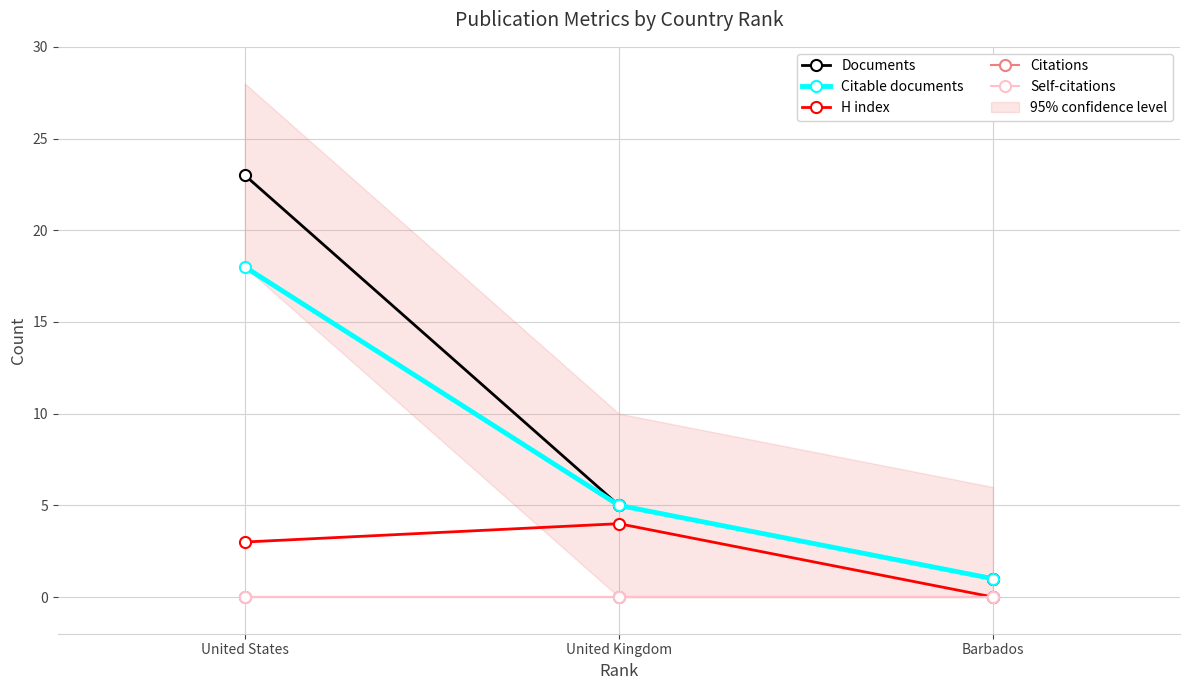

Is the value of H index at Barbados greater than the value of Documents at United States?

No